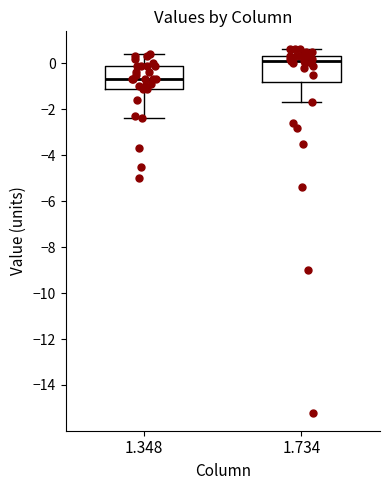

Where does the median line of the box at x = 1.348 sit on the y-axis? The values are not printed on the chart, so give them approximately, as read against the axis.

-0.6